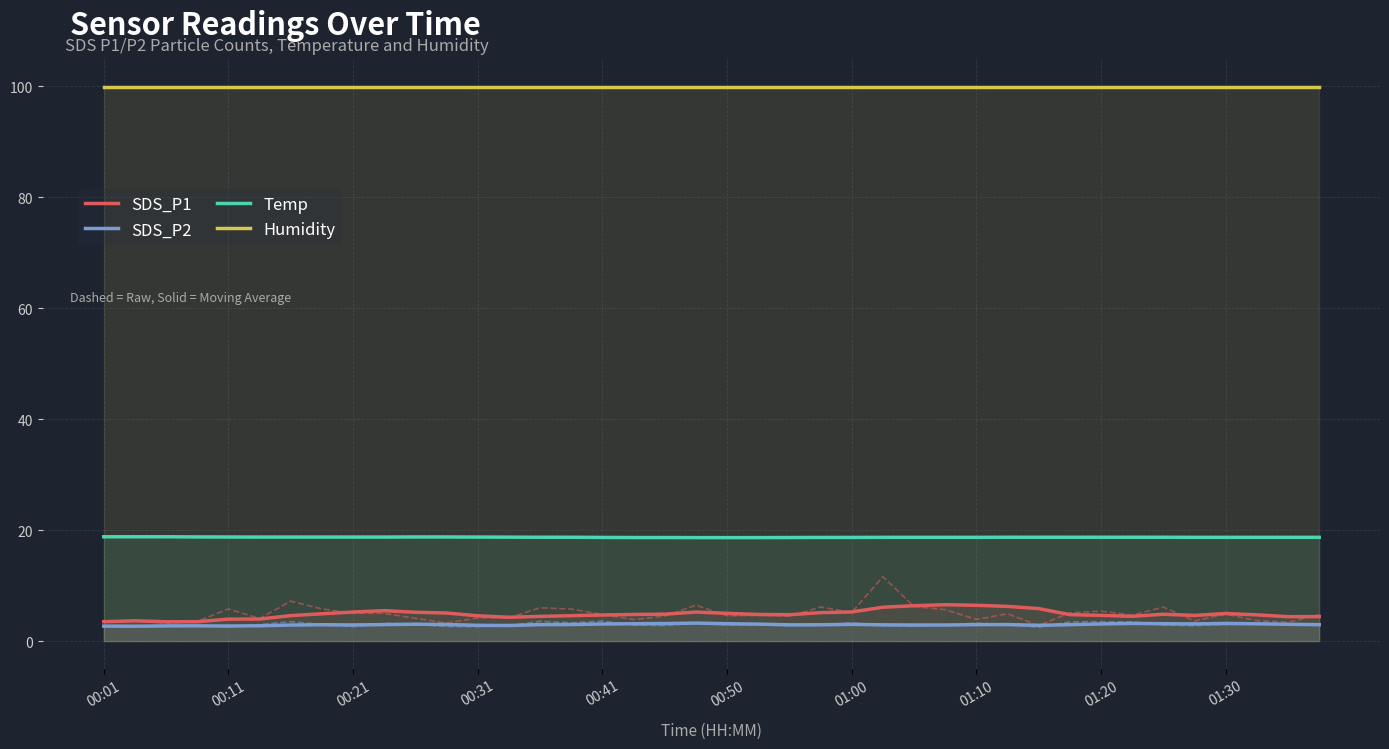

The value of Humidity at 01:20 is 99.9. True or false?

True